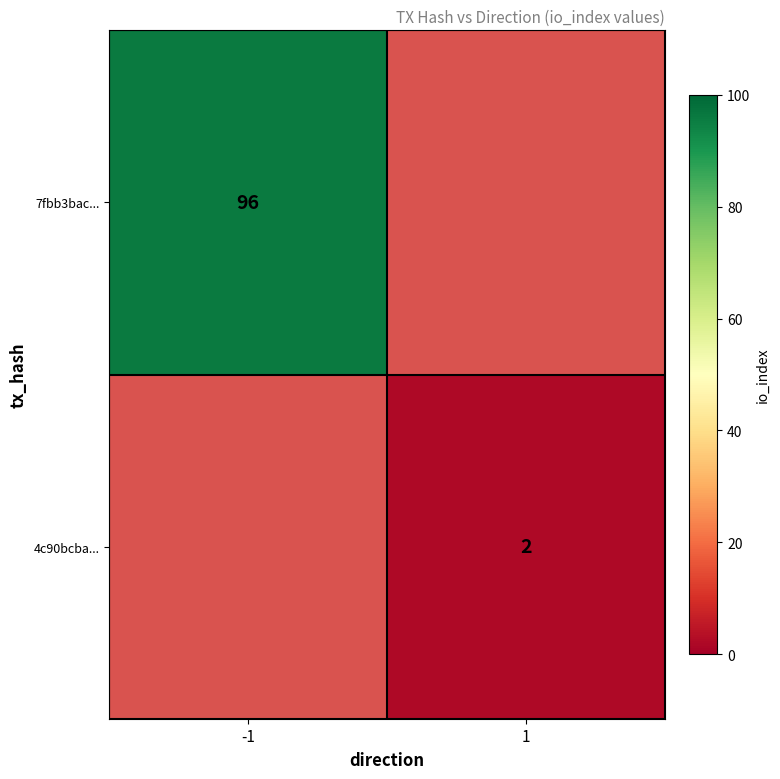

Is it true that 7fbb3bac... equals 24 at -1?

False